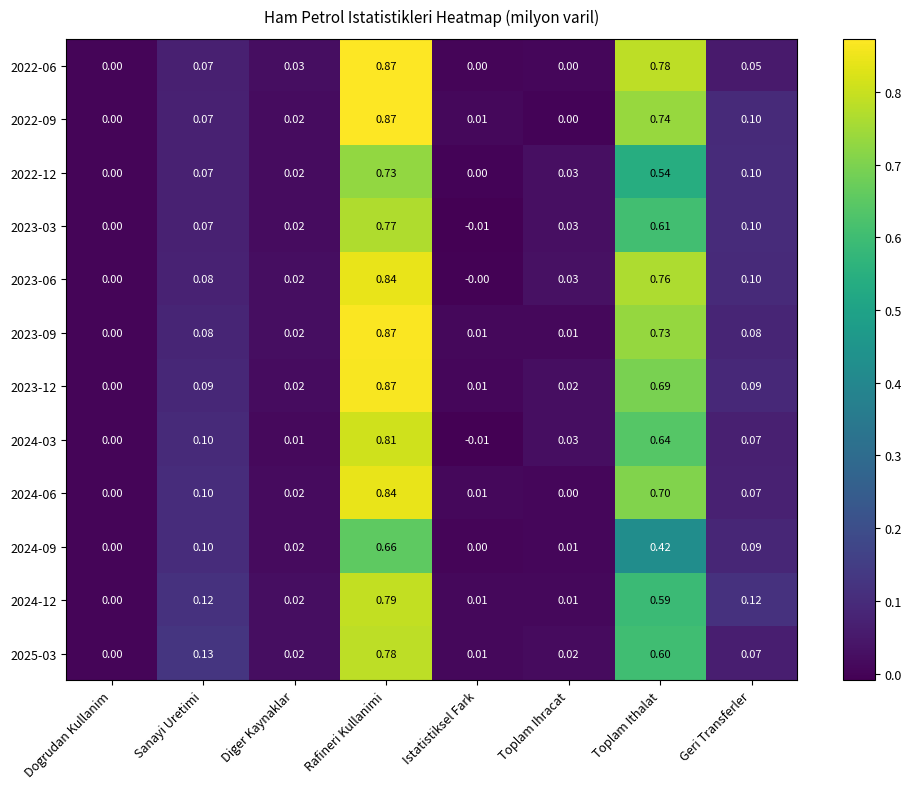

Where is 2025-03 nearest to the value 0?

Dogrudan Kullanim